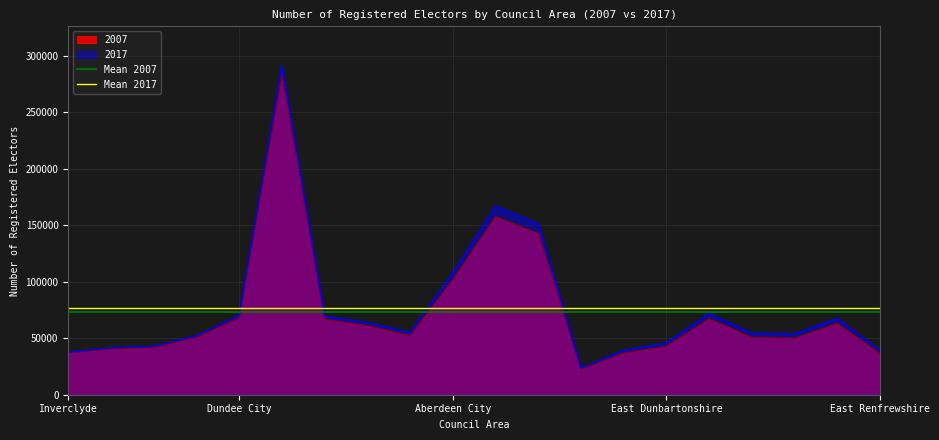

What is the maximum value for 2017?

291115